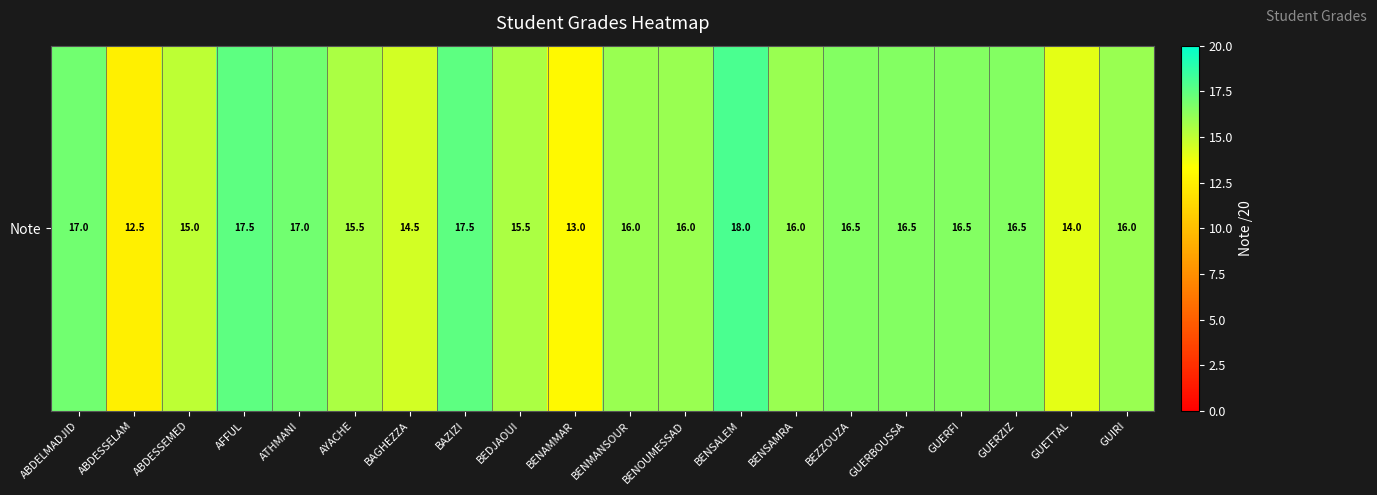

List the labels in order of value, smallest first.

ABDESSELAM, BENAMMAR, GUETTAL, BAGHEZZA, ABDESSEMED, AYACHE, BEDJAOUI, BENMANSOUR, BENOUMESSAD, BENSAMRA, GUIRI, BEZZOUZA, GUERBOUSSA, GUERFI, GUERZIZ, ABDELMADJID, ATHMANI, AFFUL, BAZIZI, BENSALEM